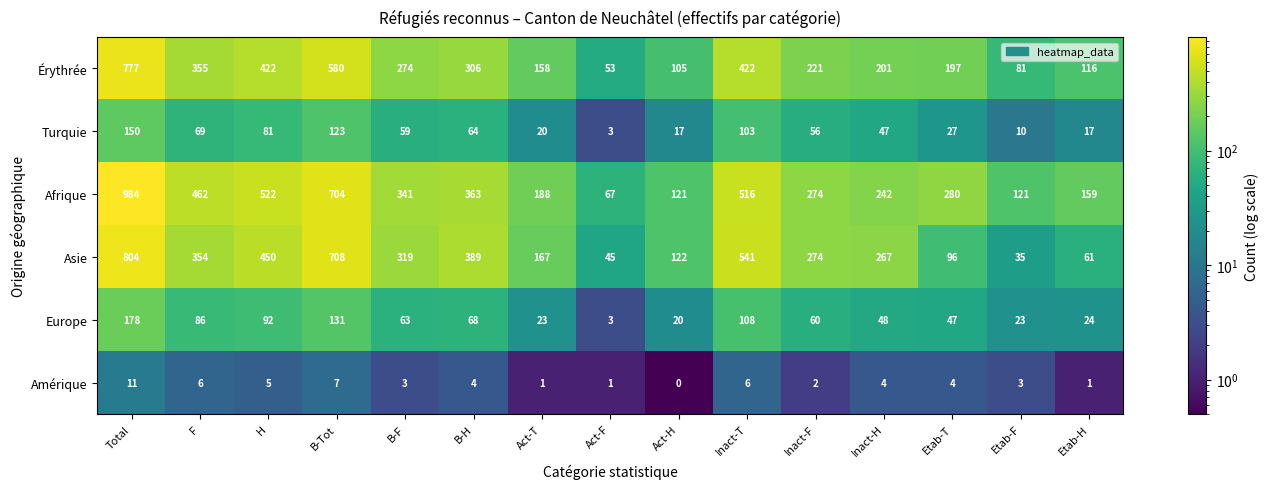

What is the difference between the Asie values at Etab-F and Act-H?

87